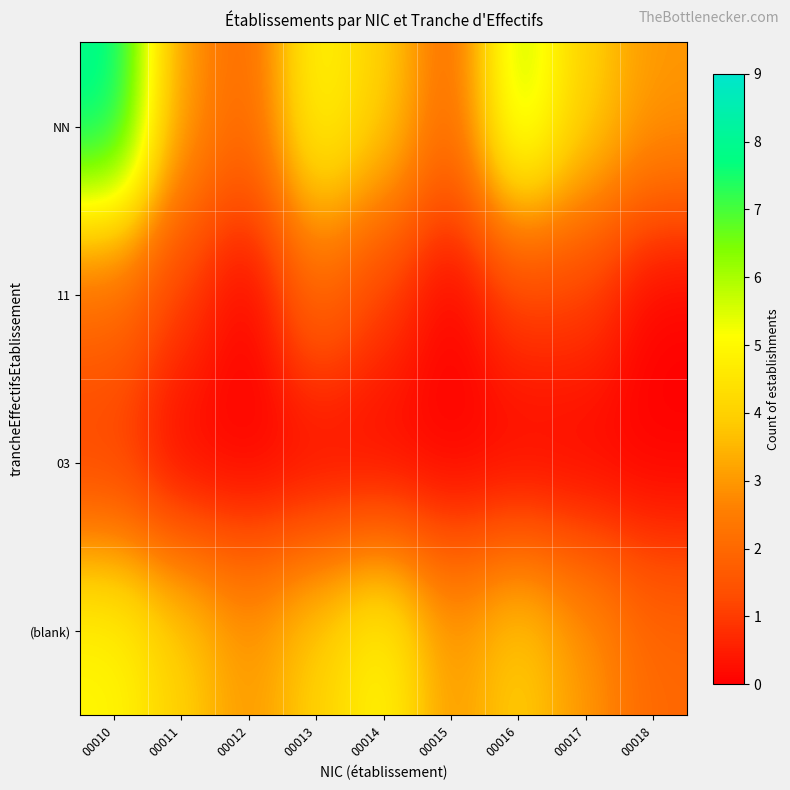

At how many categories does at least one series exceed 1?

9